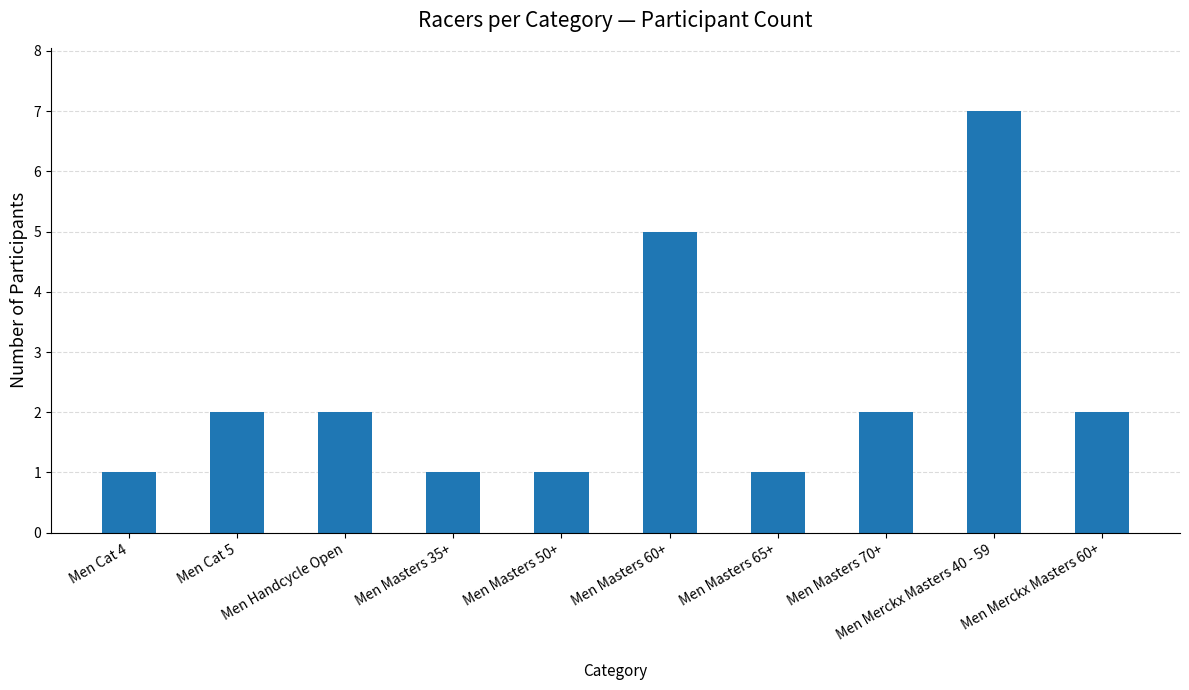

Which has a higher value, Men Masters 50+ or Men Cat 5?

Men Cat 5